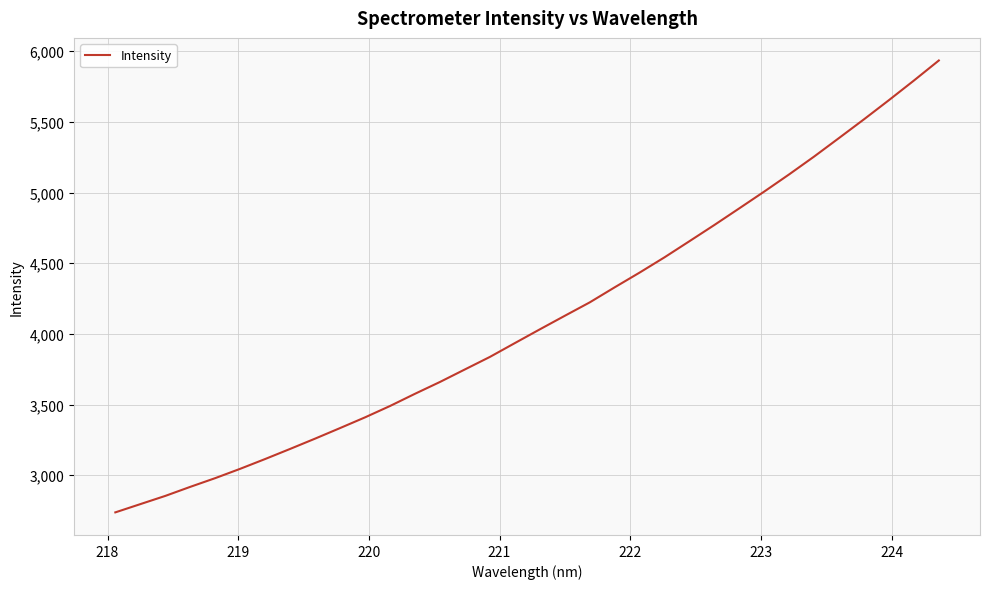

What is the greatest value displayed?

5934.9